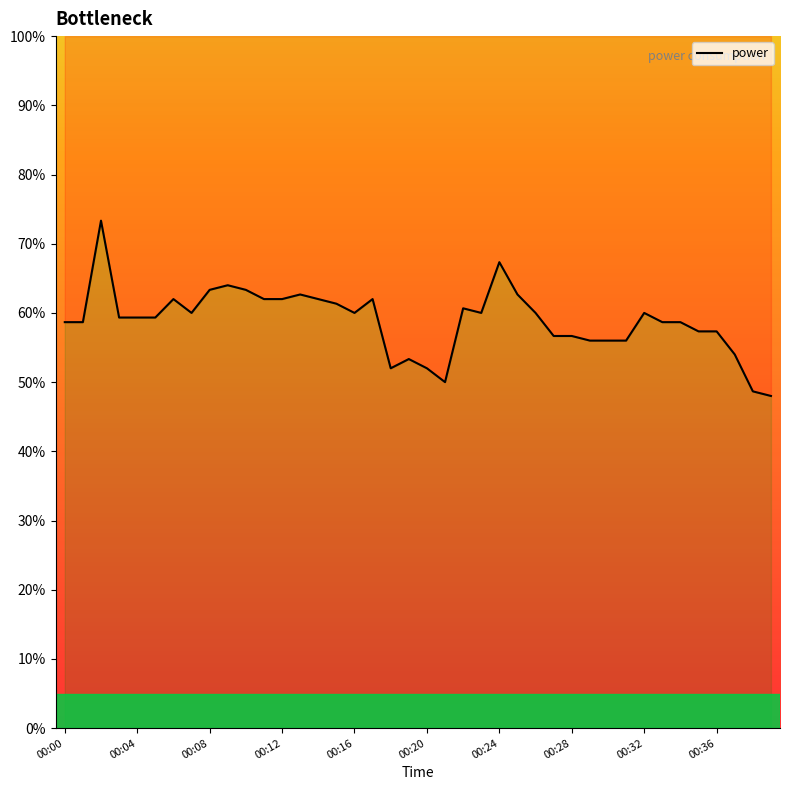

What is the change in value from 00:05 to 00:20?

-0.1